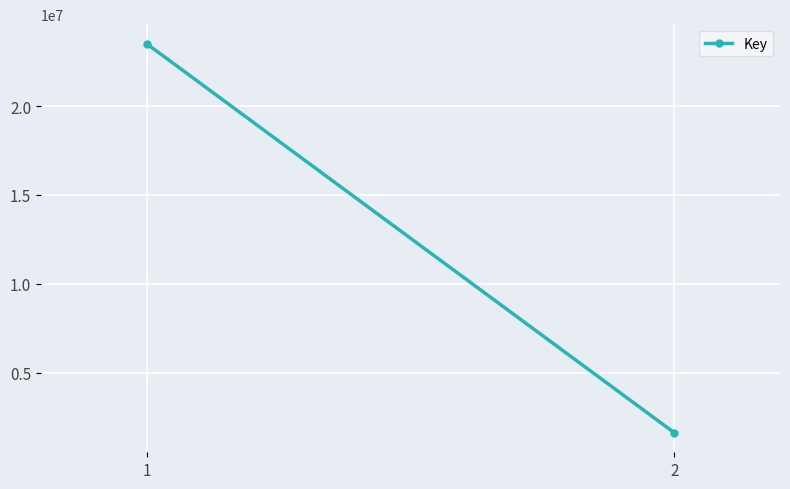

How many lines are shown in the chart?

1